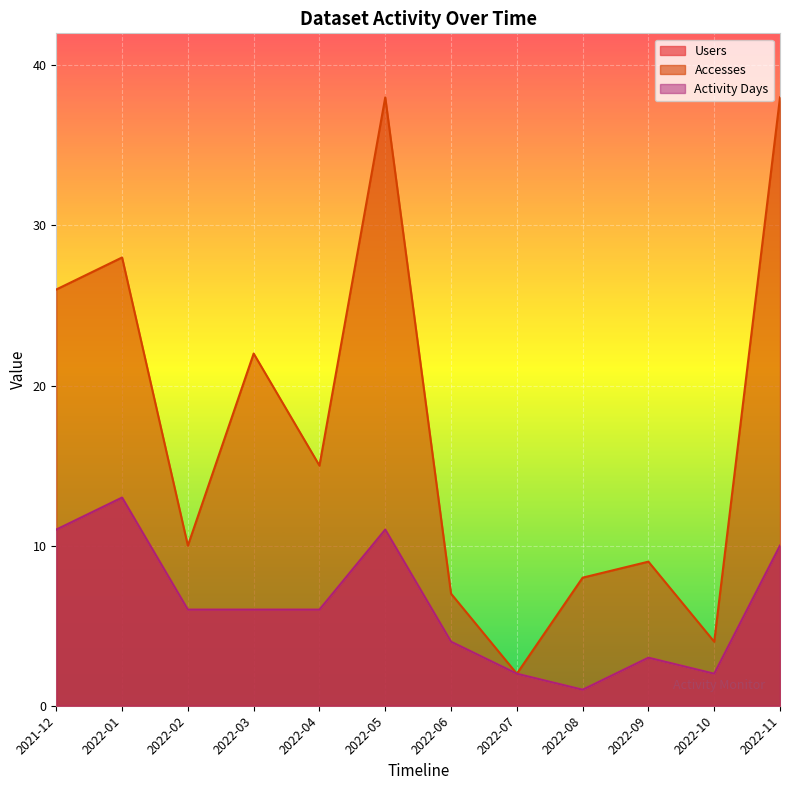

What is the label of the 8th point from the right?

2022-04